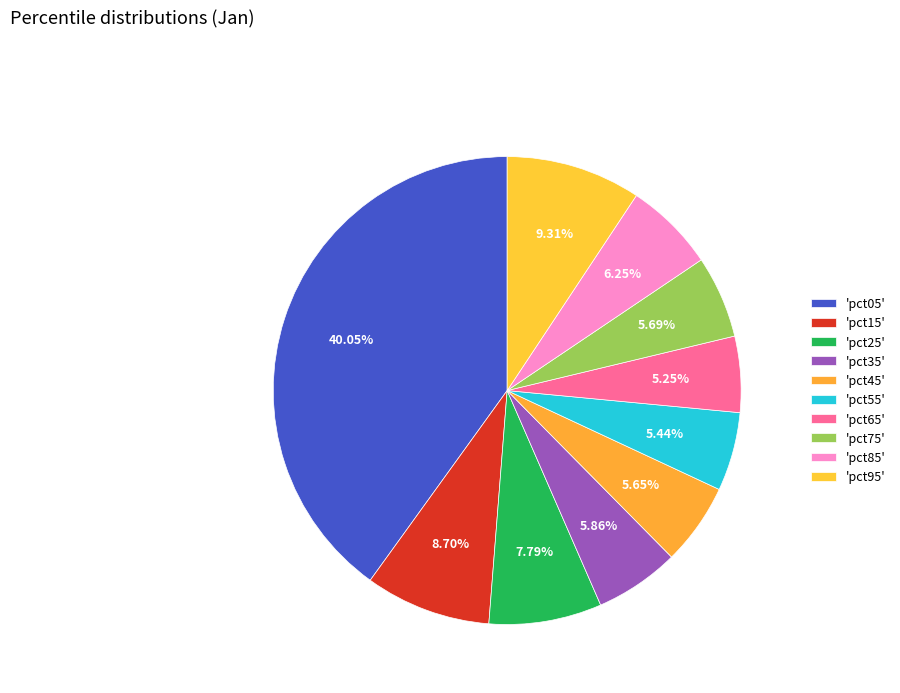

How many slices are in this pie chart?

10